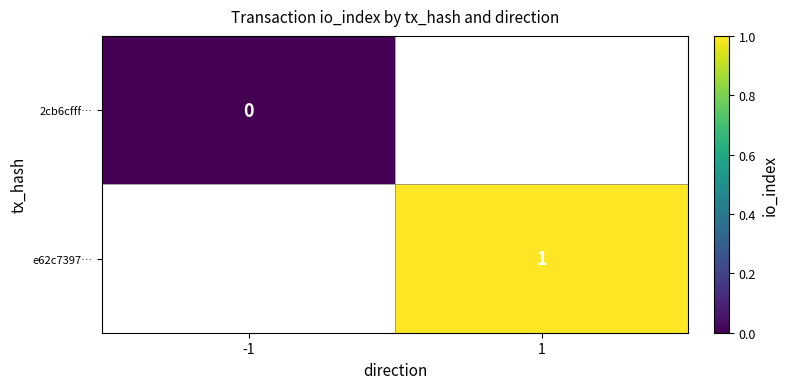

Is the value of 2cb6cfff… at -1 greater than the value of e62c7397… at 1?

No